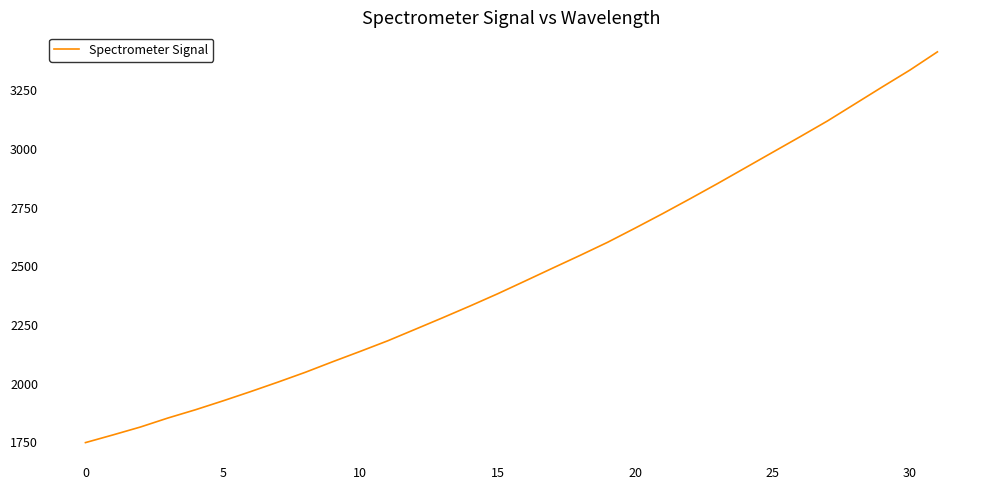

What is the difference between the maximum and minimum values?

1664.3